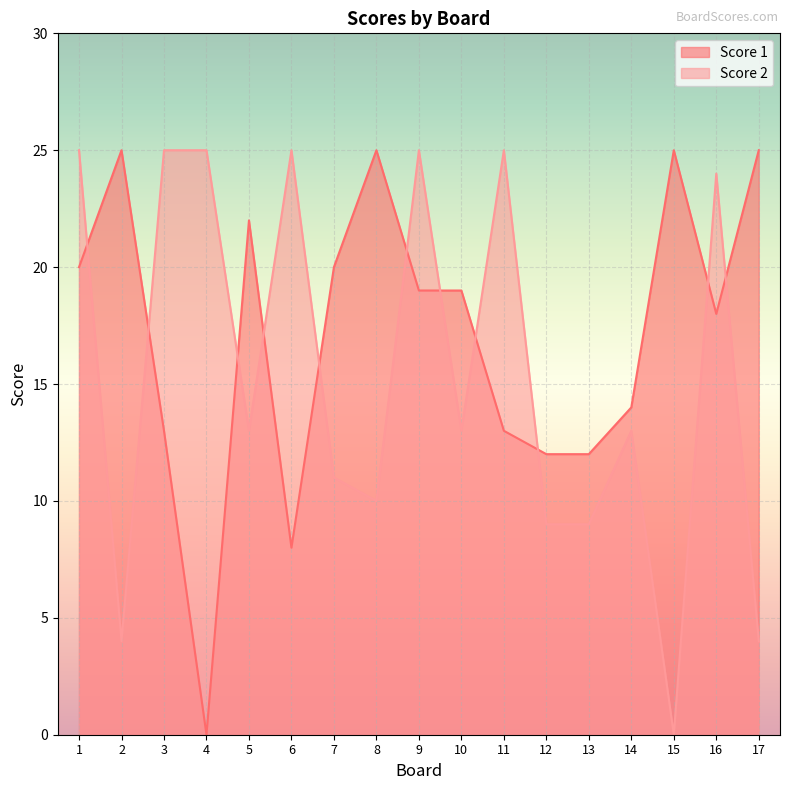

What is the difference between the Score 1 values at 4 and 13?

12